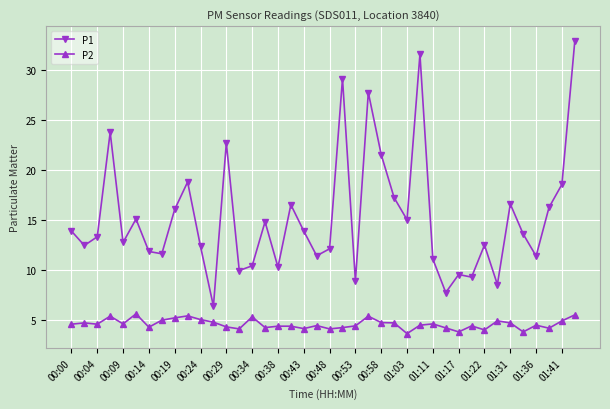

True or false: P2 and P1 cross at least once.

False